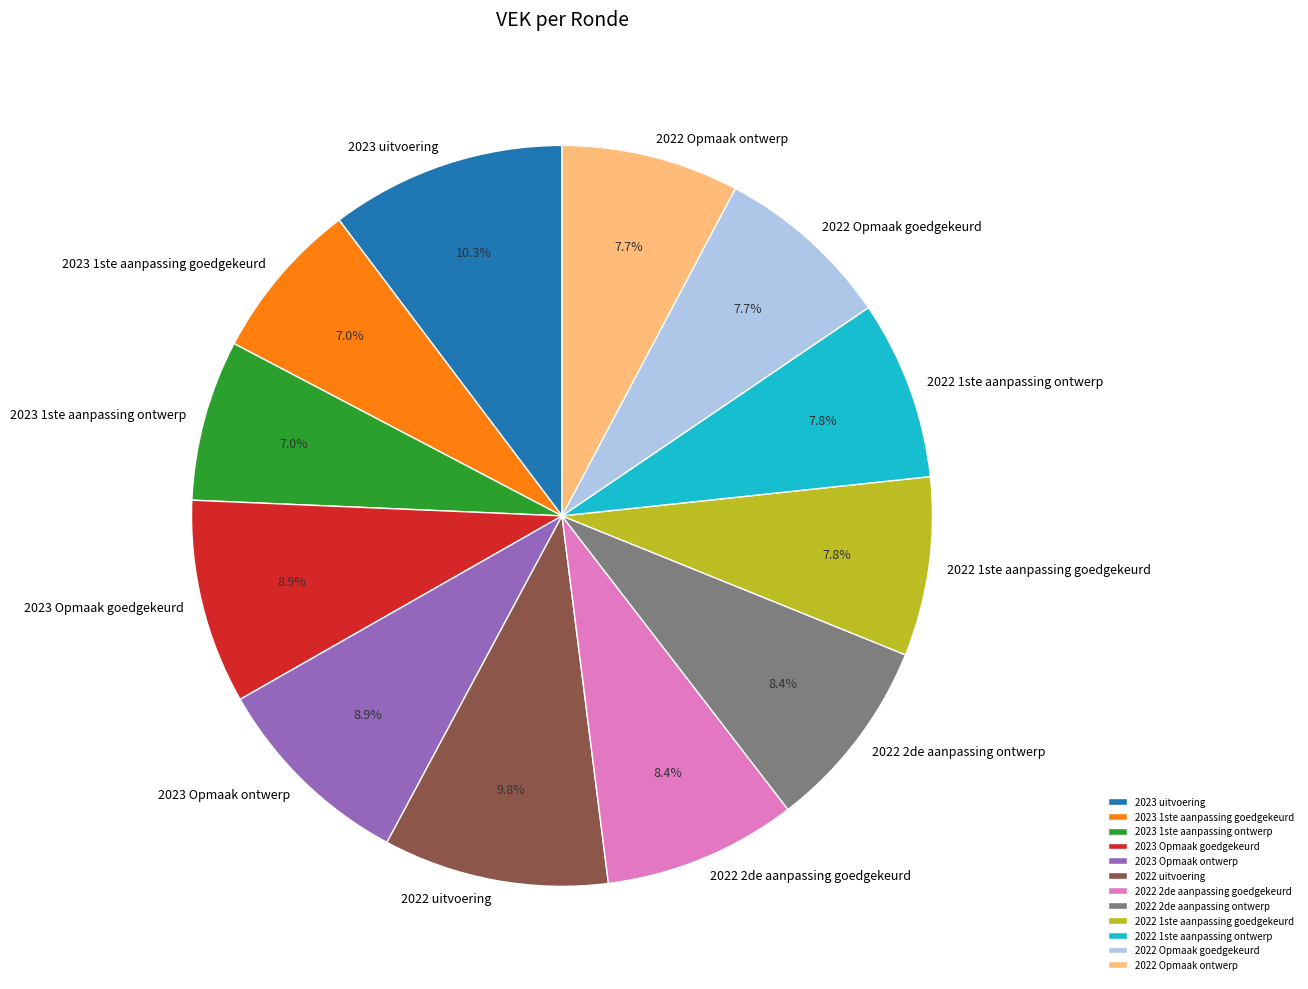

Count the number of slices in the pie.

12